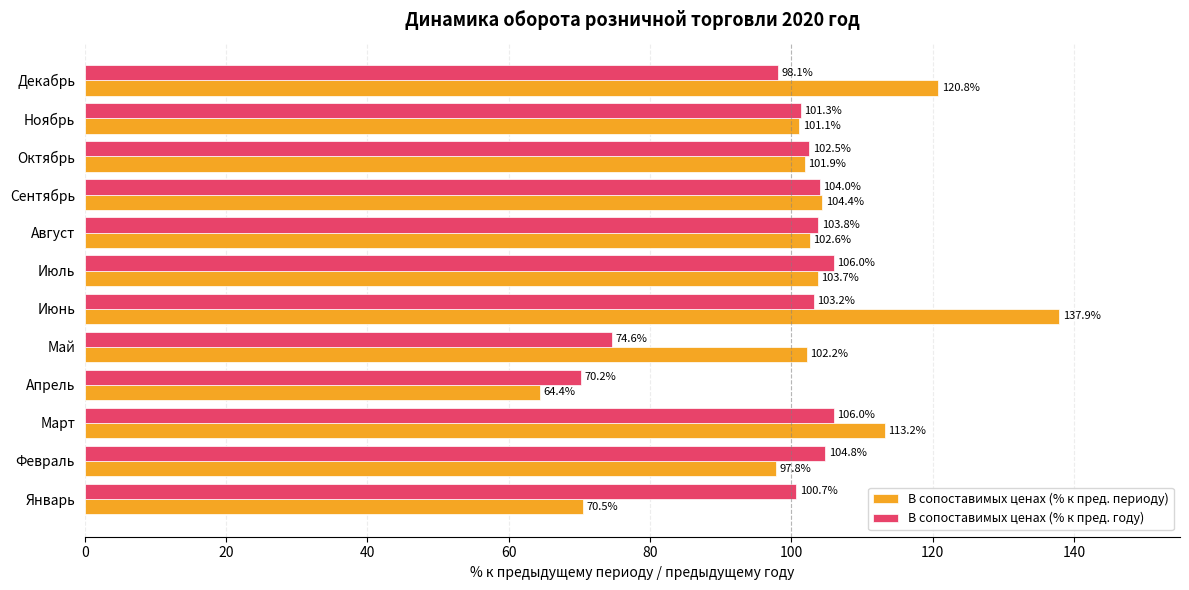

Rank the series by their maximum value, from lowest to highest.

В сопоставимых ценах (% к пред. году), В сопоставимых ценах (% к пред. периоду)